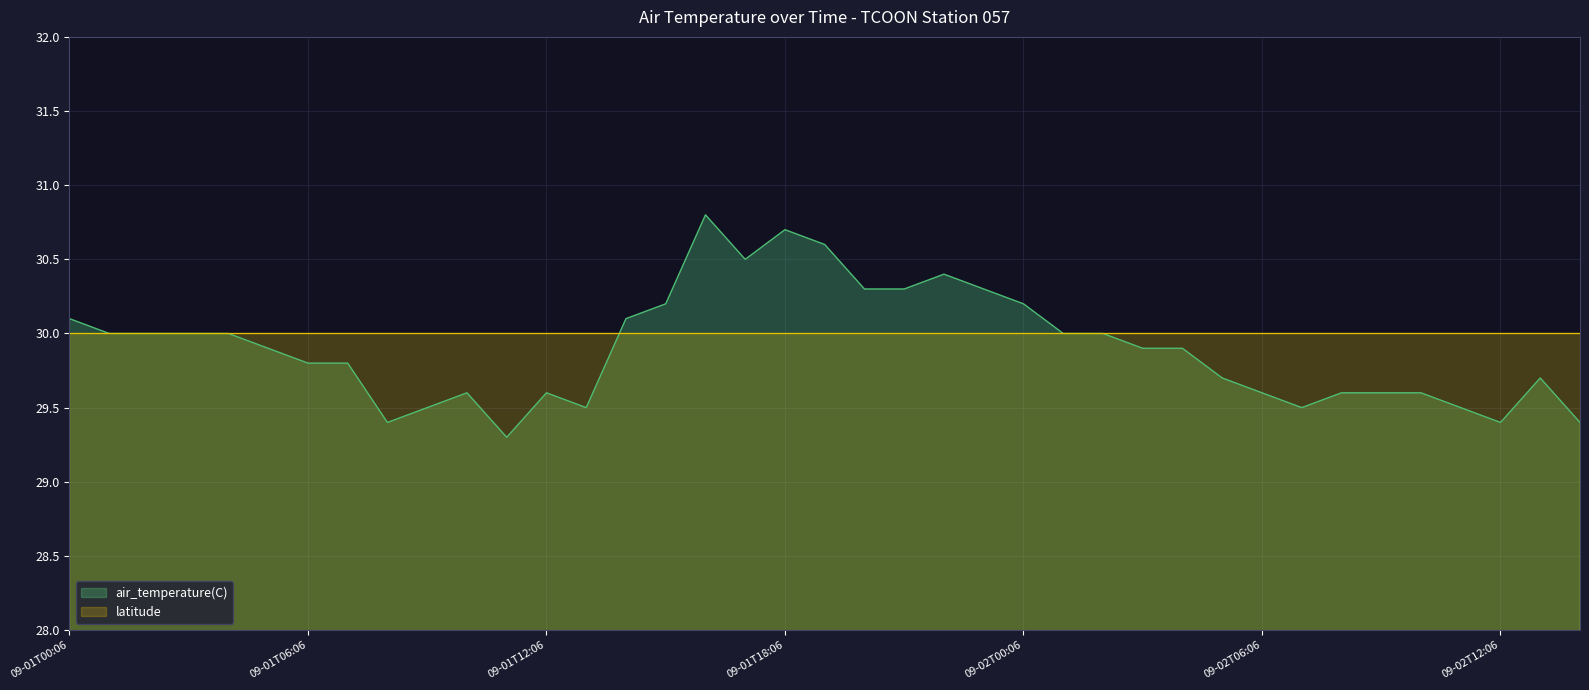

Reading left to right, extract all data points from this chart.

30.1	30.0	30.0	30.0	30.0	29.9	29.8	29.8	29.4	29.5	29.6	29.3	29.6	29.5	30.1	30.2	30.8	30.5	30.7	30.6	30.3	30.3	30.4	30.3	30.2	30.0	30.0	29.9	29.9	29.7	29.6	29.5	29.6	29.6	29.6	29.5	29.4	29.7	29.4